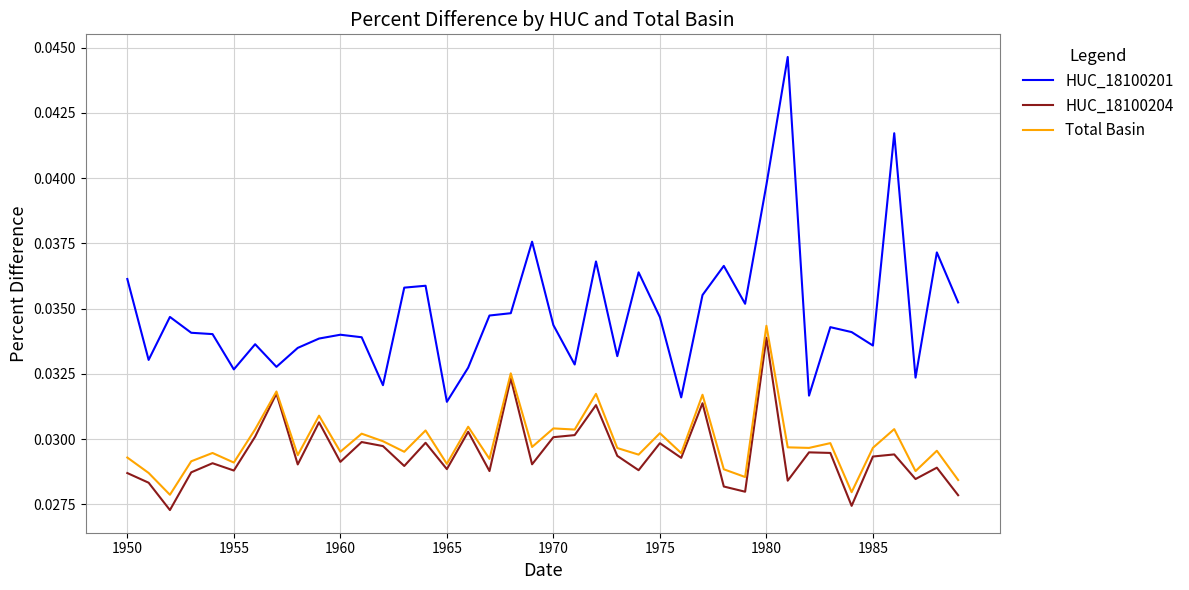

Which series has the widest spread of values?

HUC_18100201